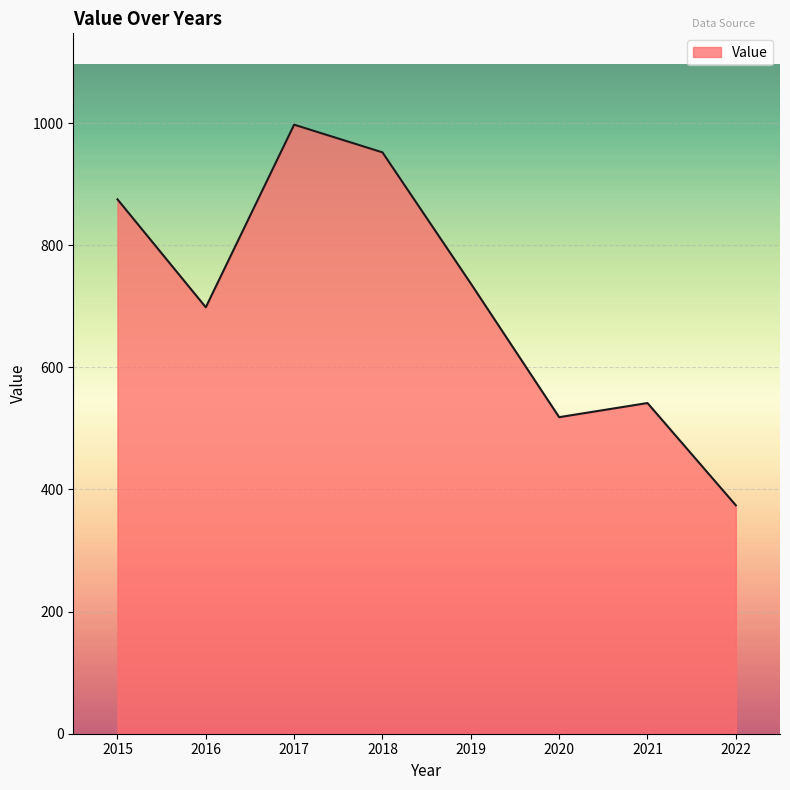

The chart shows a value of 200.8 at 2021. True or false?

False